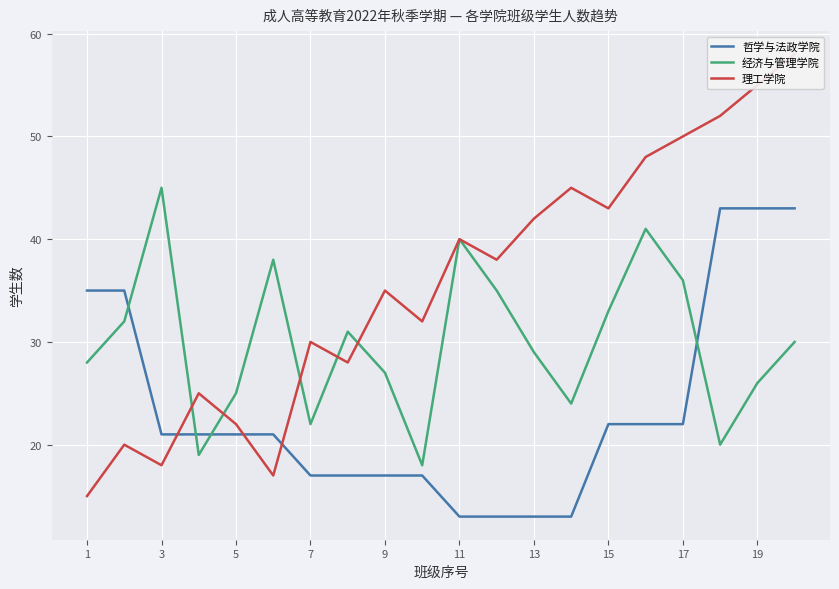

What is the sum of all 哲学与法政学院 values?

469